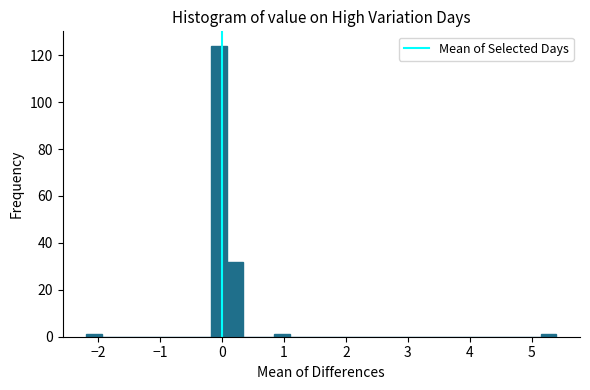

Read against the x-axis, roughly where is the centre of the tallest bar?

0.0